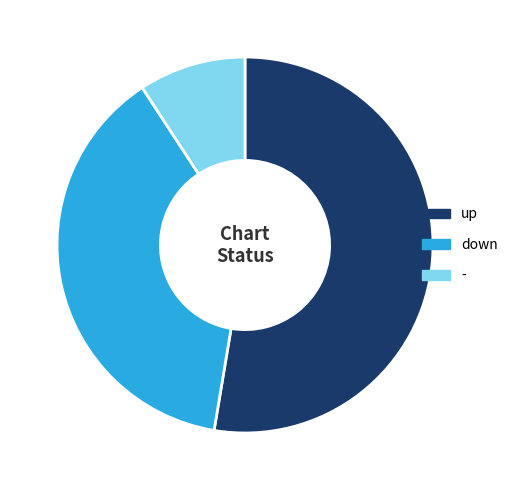

True or false: down accounts for 50% of the total.

False